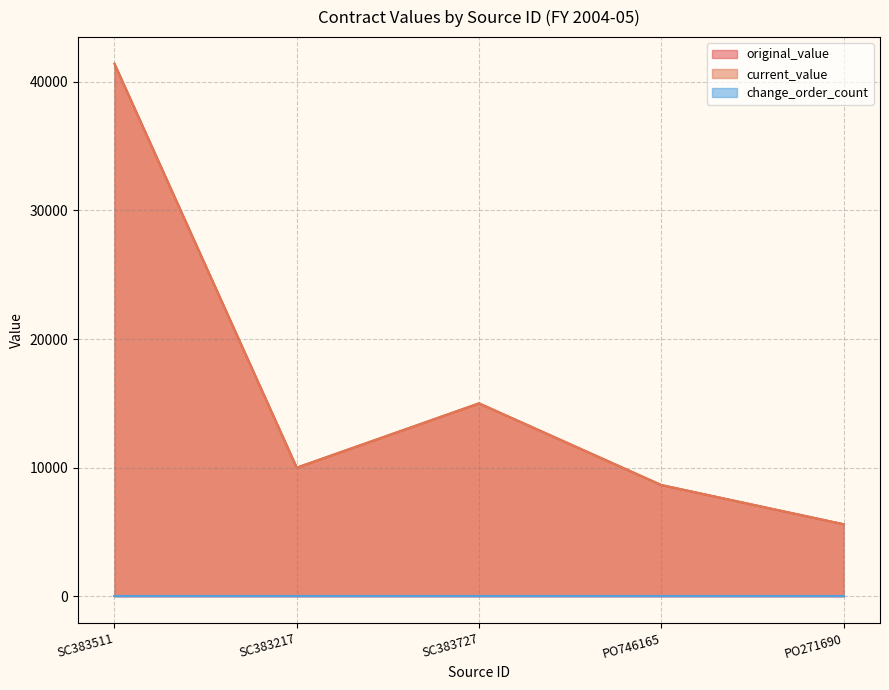

How many data points in current_value are above 10000?

2